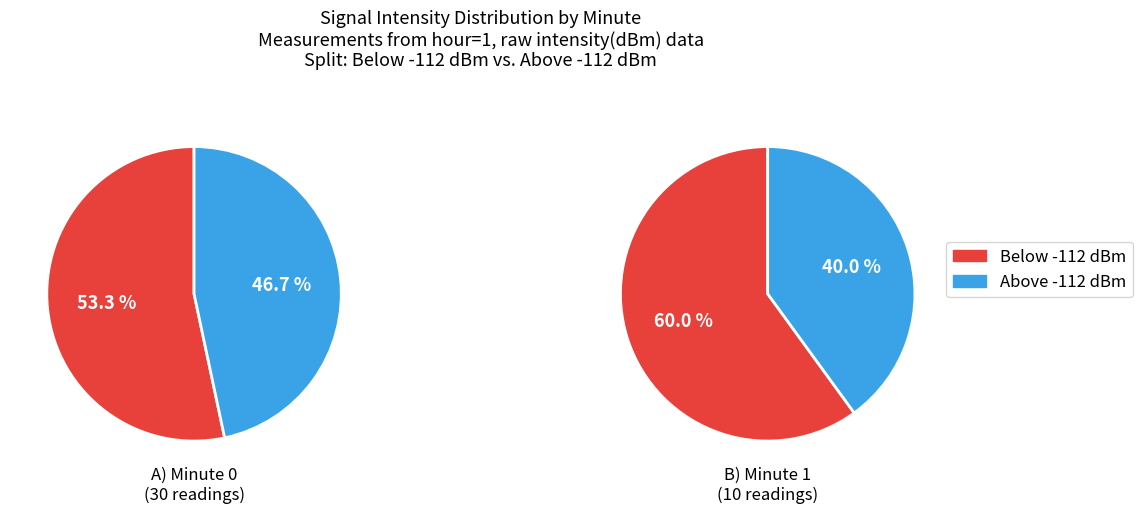

Rank the series at Minute 1 from lowest to highest value.

Above -112 dBm, Below -112 dBm